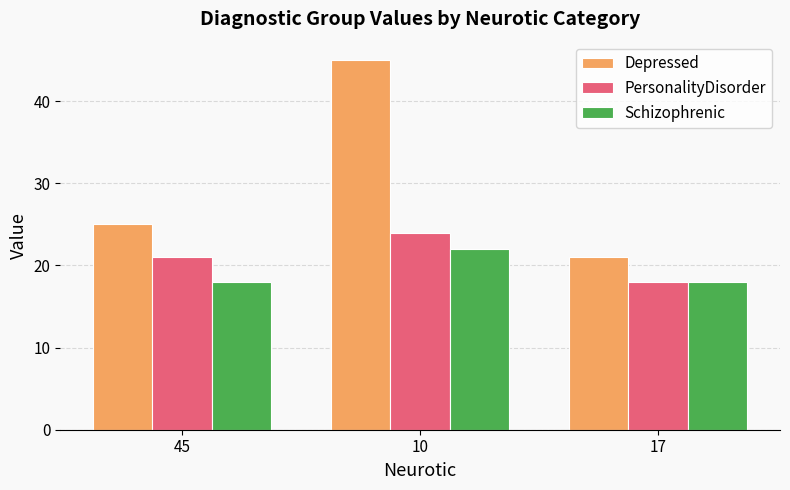

What is the sum of the PersonalityDisorder values at 17 and 10?

42